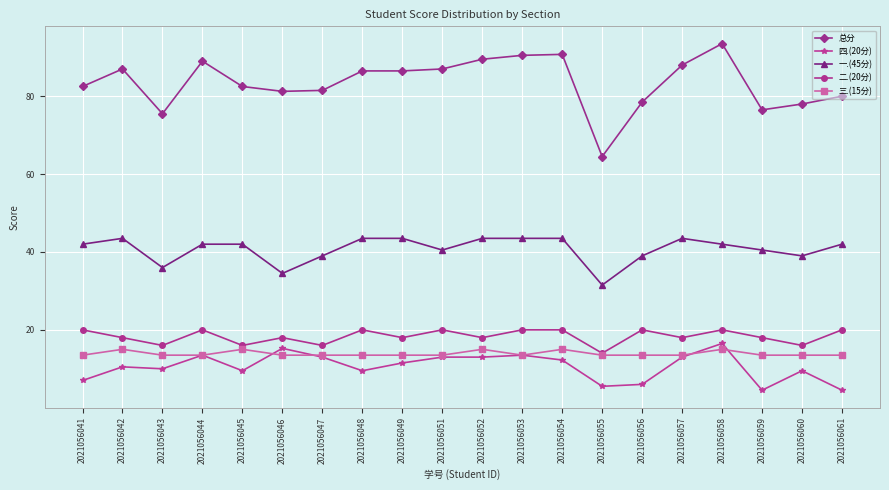

Count the number of categories in the chart.

20